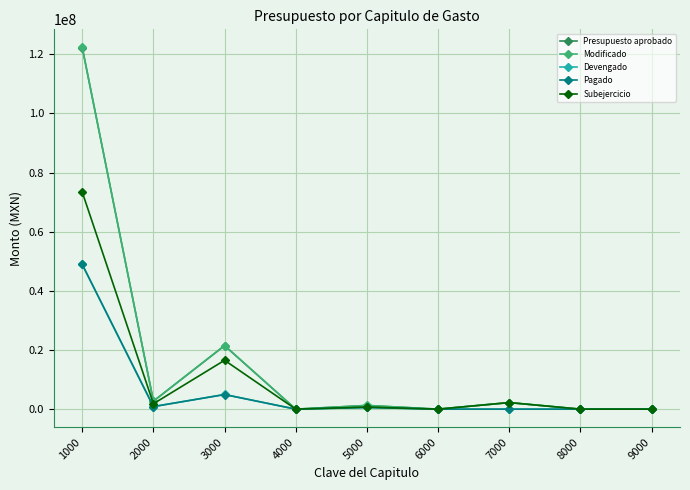

Which category has the highest value across all series?

1000